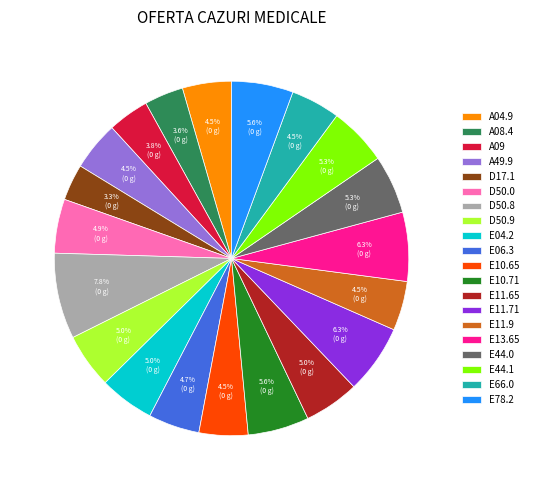

Does D50.0 represent more than half of the total?

No